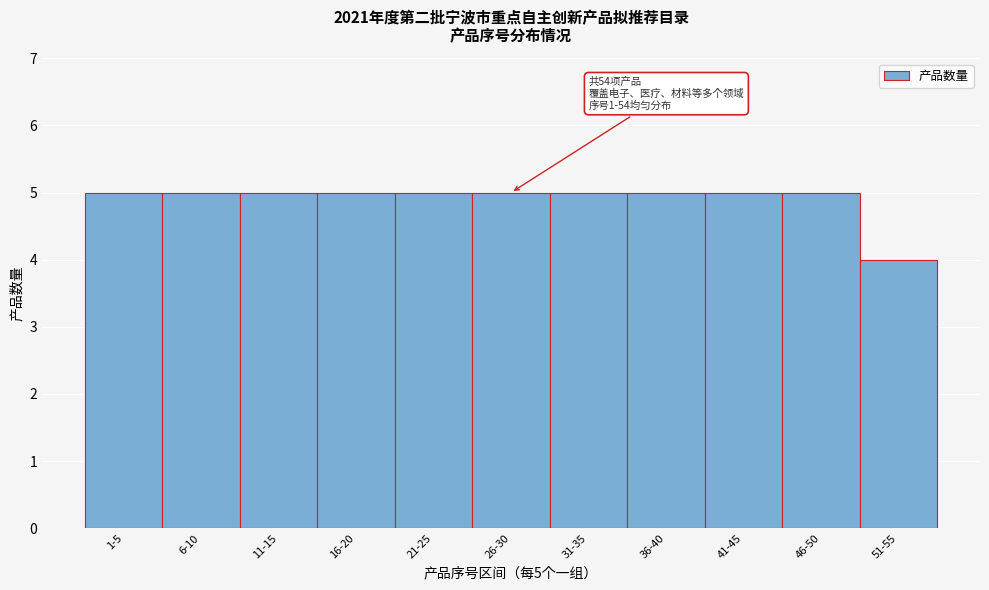

Reading left to right, what are all the values shown in this chart?

1-5=5	6-10=5	11-15=5	16-20=5	21-25=5	26-30=5	31-35=5	36-40=5	41-45=5	46-50=5	51-55=4